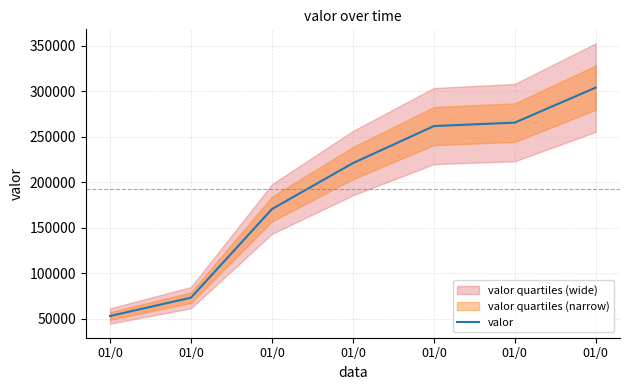

What is the sum of the values at 01/0 and 01/0?

334757